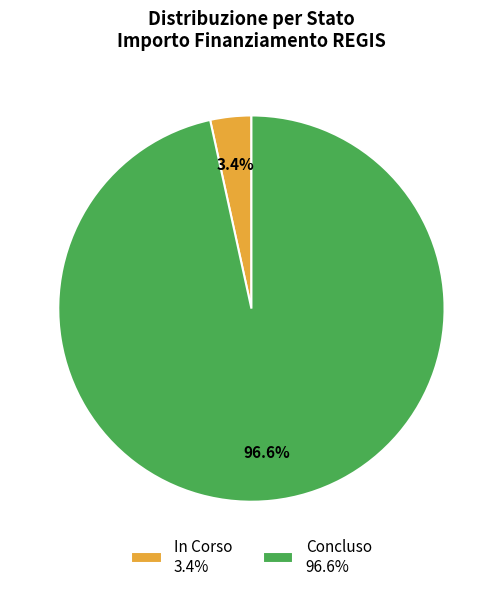

Is there a majority slice in this chart?

Yes